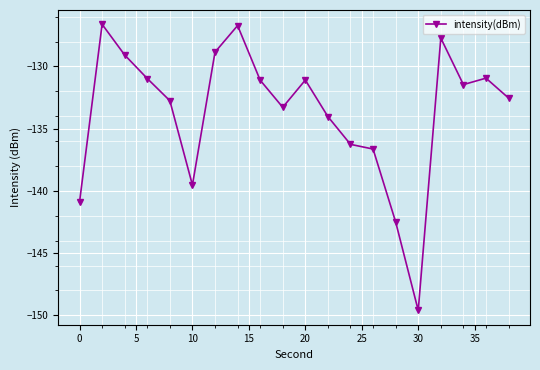

What is the minimum value shown in the chart?

-149.6